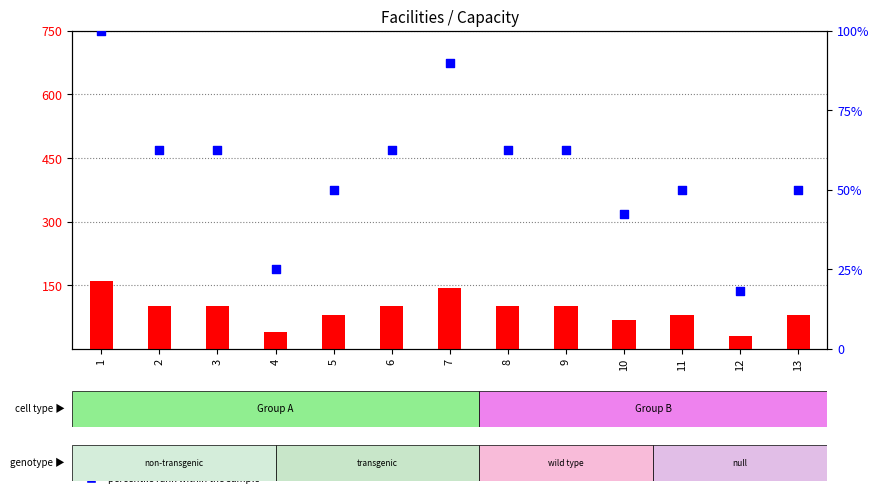

Which series has the largest total across all categories?

count